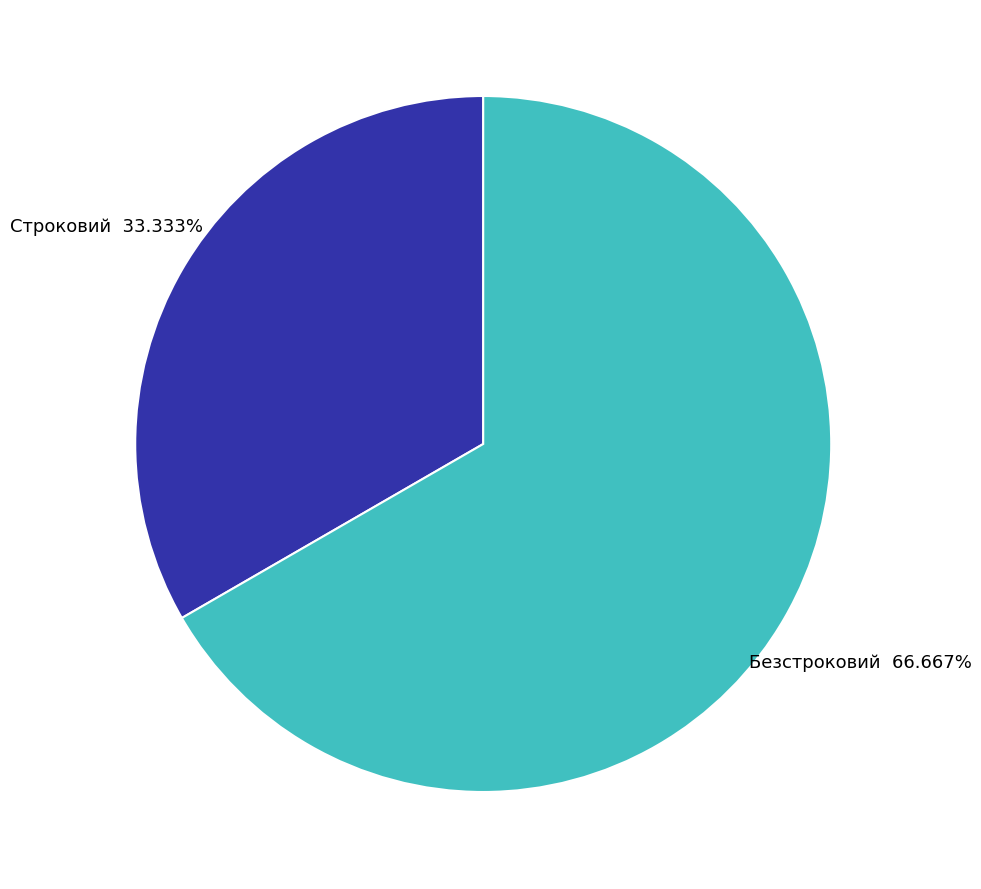

To the nearest percent, what portion does Строковий represent?

33%